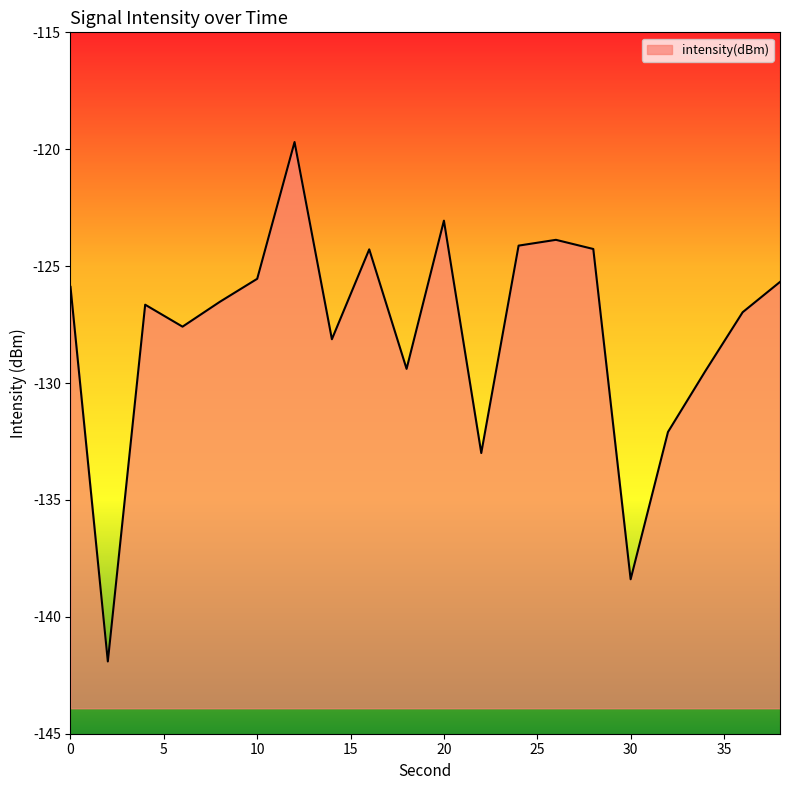

Reading left to right, list all the values displayed in this chart.

-125.9	-141.9	-126.6	-127.6	-126.5	-125.5	-119.7	-128.1	-124.3	-129.4	-123.1	-133.0	-124.1	-123.9	-124.3	-138.4	-132.1	-129.5	-127.0	-125.7